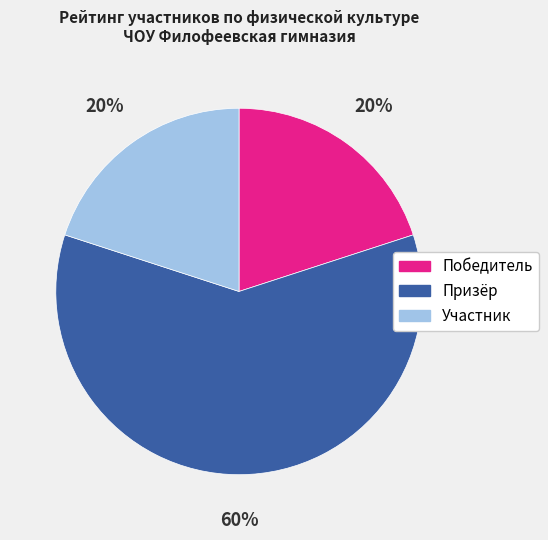

What is the largest slice in the pie chart?

Призёр